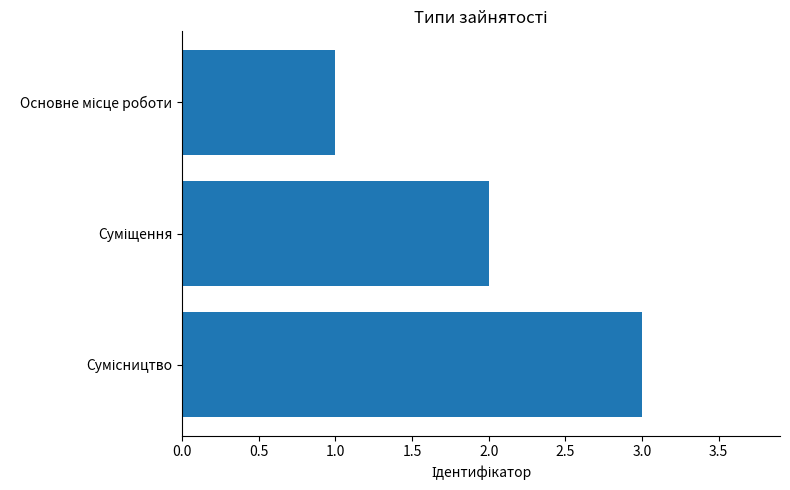

What is the difference between the maximum and minimum values?

2